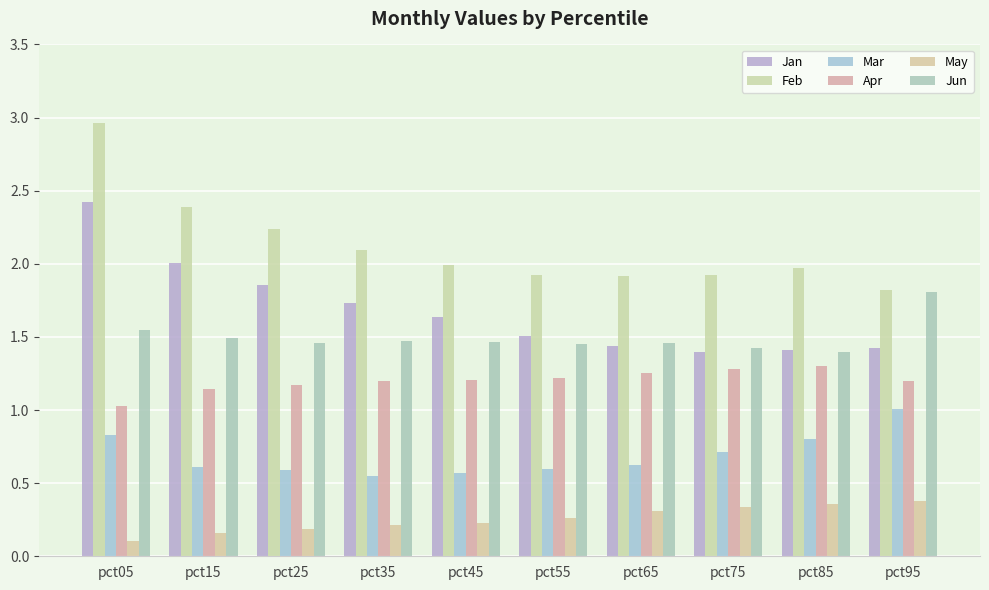

Are the bars horizontal?

No